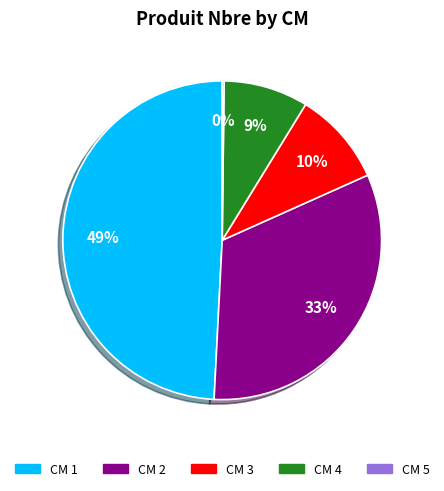

What percentage is the CM 3 slice, to the nearest percent?

10%